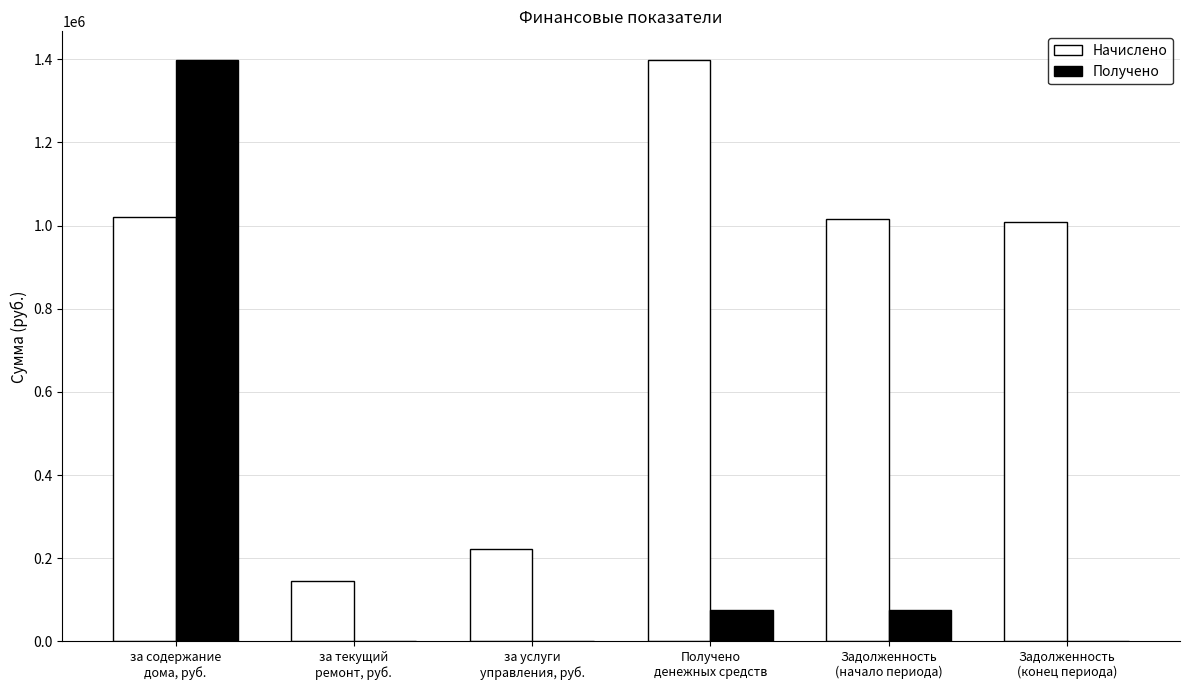

What is the sum of all Начислено values?

4811045.2